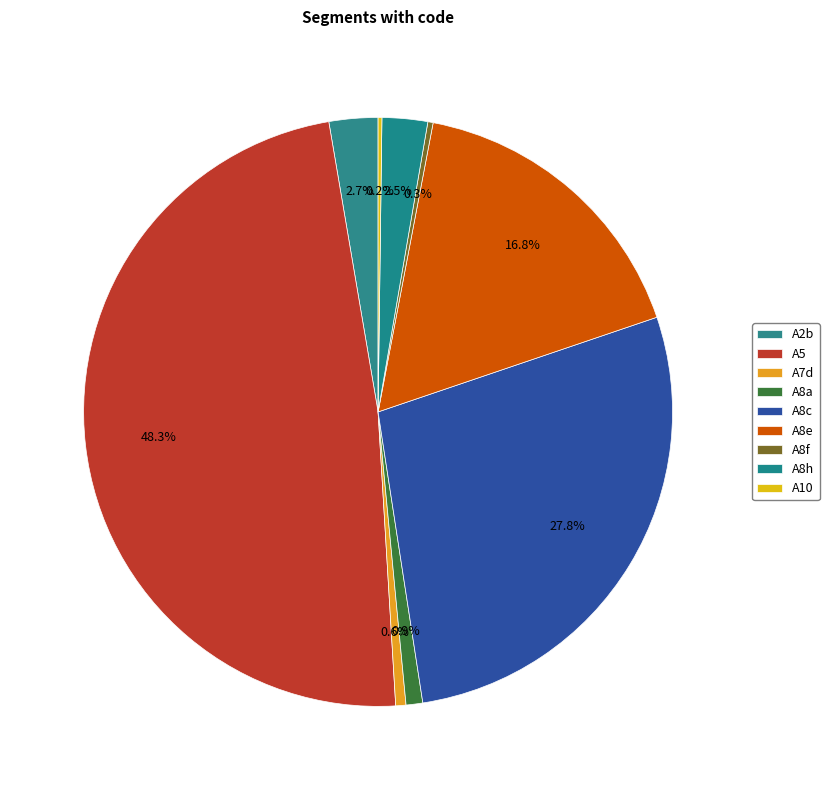

Rank the categories by value from highest to lowest.

A5, A8c, A8e, A2b, A8h, A8a, A7d, A8f, A10